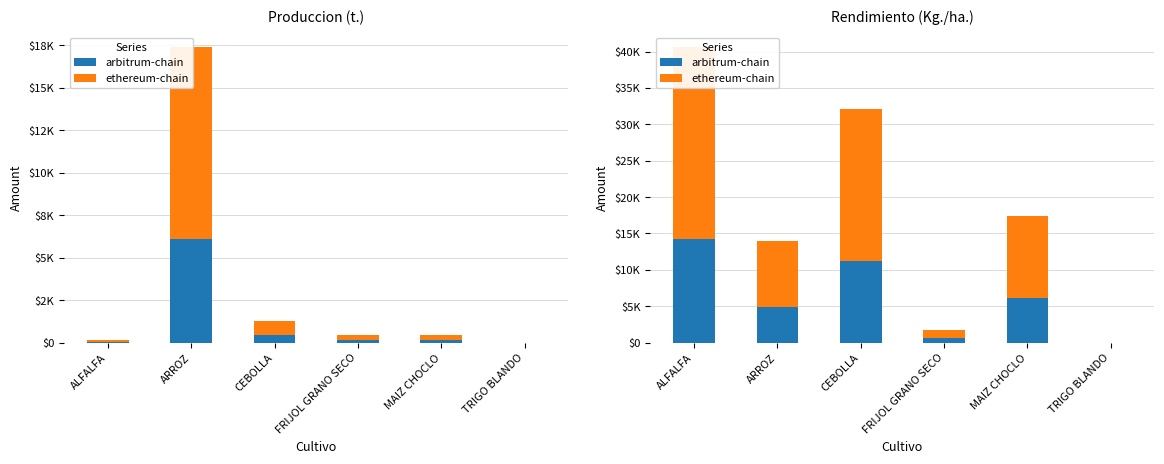

What is the difference between the second highest and second lowest values in the arbitrum-chain series?

10632.1